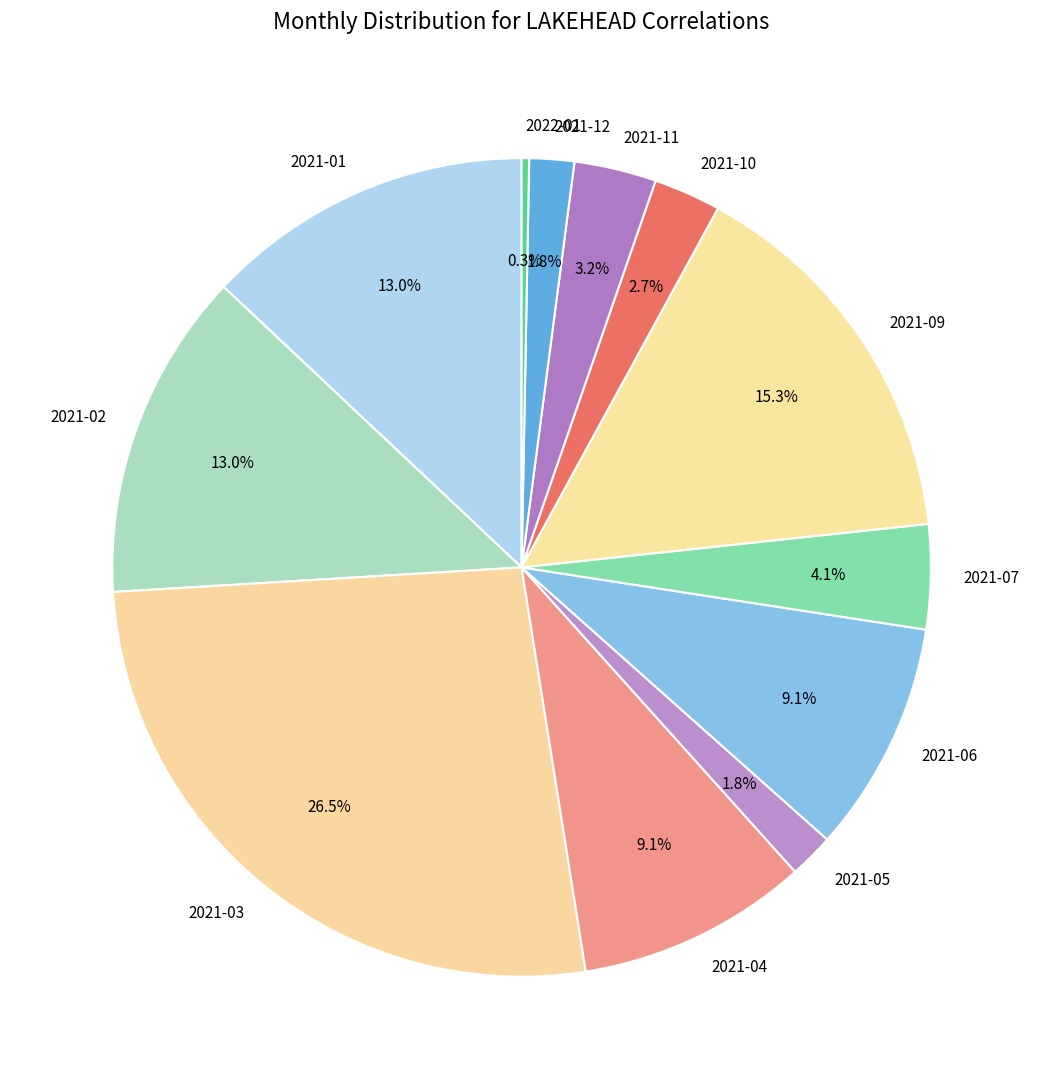

How many slices are in this pie chart?

12